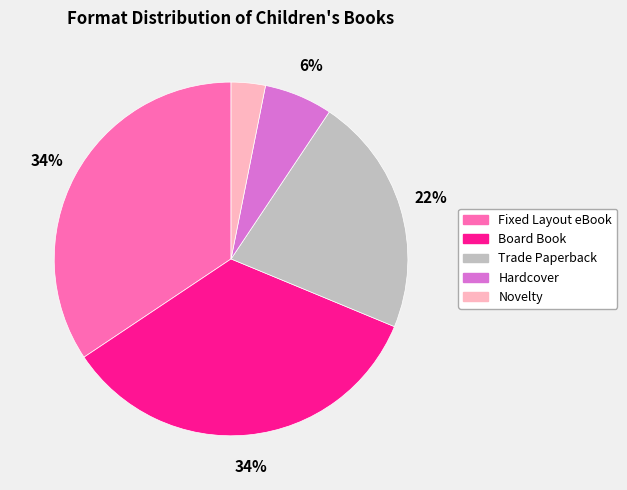

To the nearest percent, what is the average slice percentage?

20%